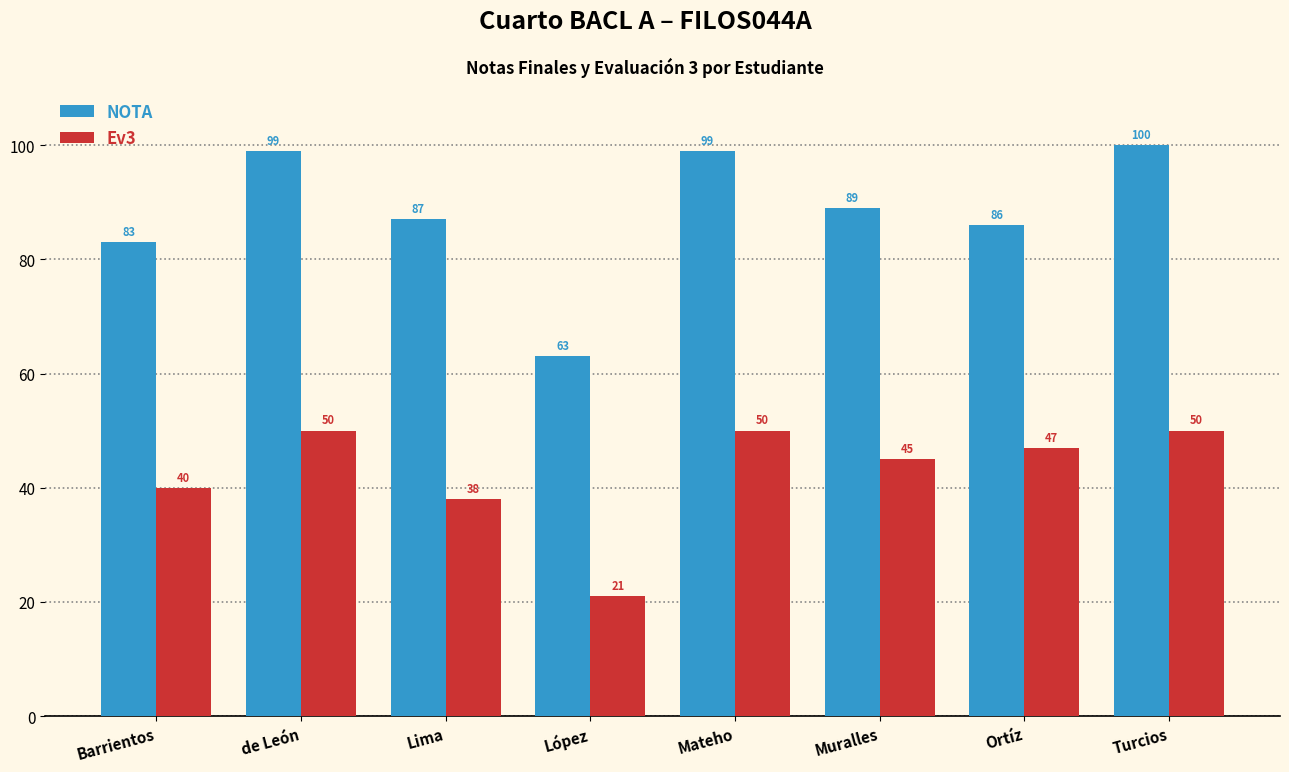

How many bars are there in each group?

2